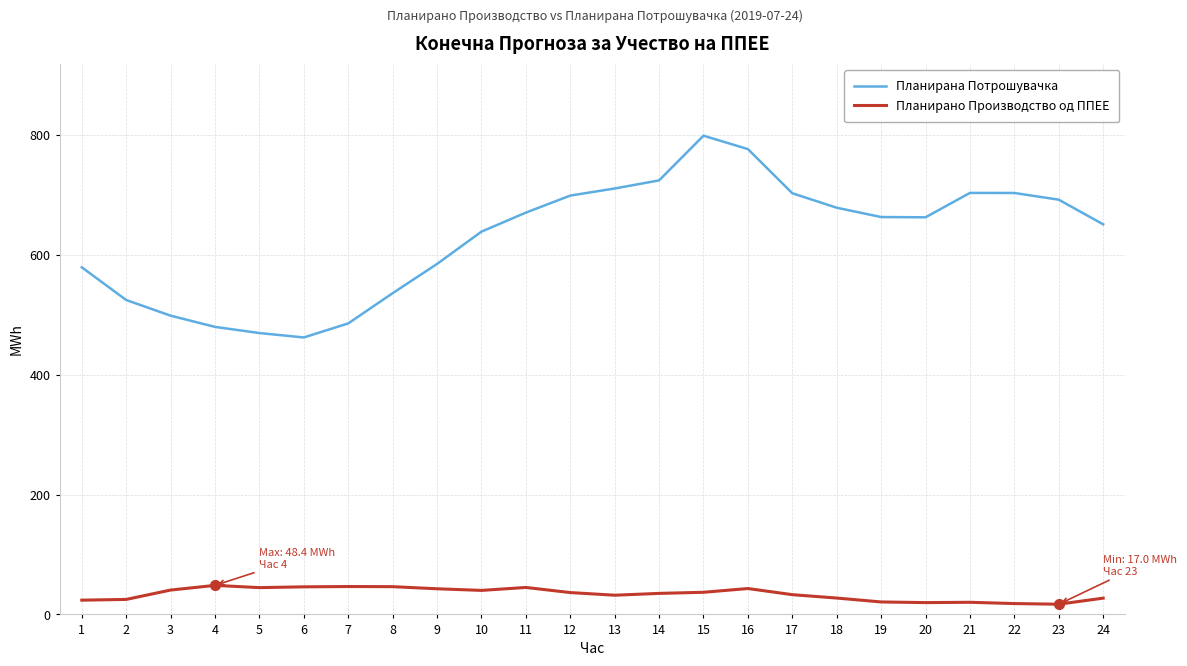

True or false: Планирана Потрошувачка and Планирано Производство од ППЕЕ cross at least once.

False